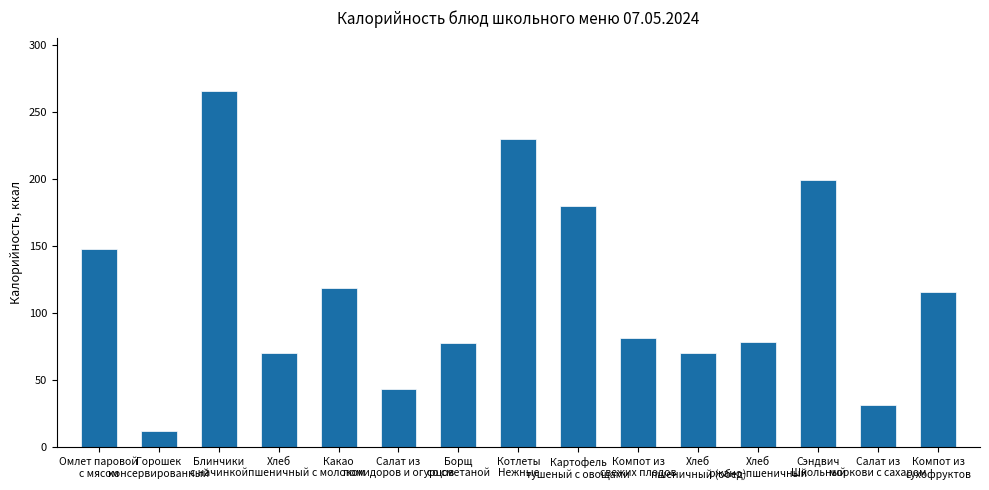

What is the minimum value shown in the chart?

12.0